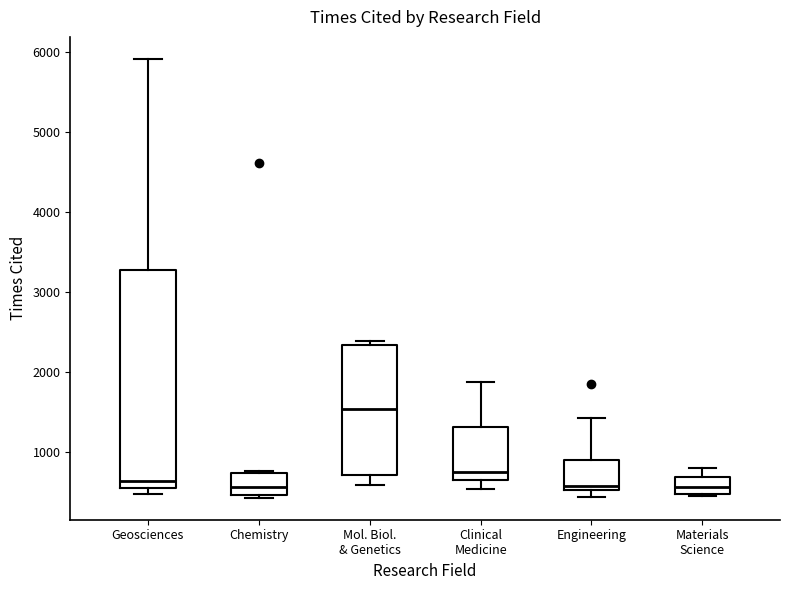

Comparing the boxes themselves (not the whiskers), which one is the tallest?

Geosciences